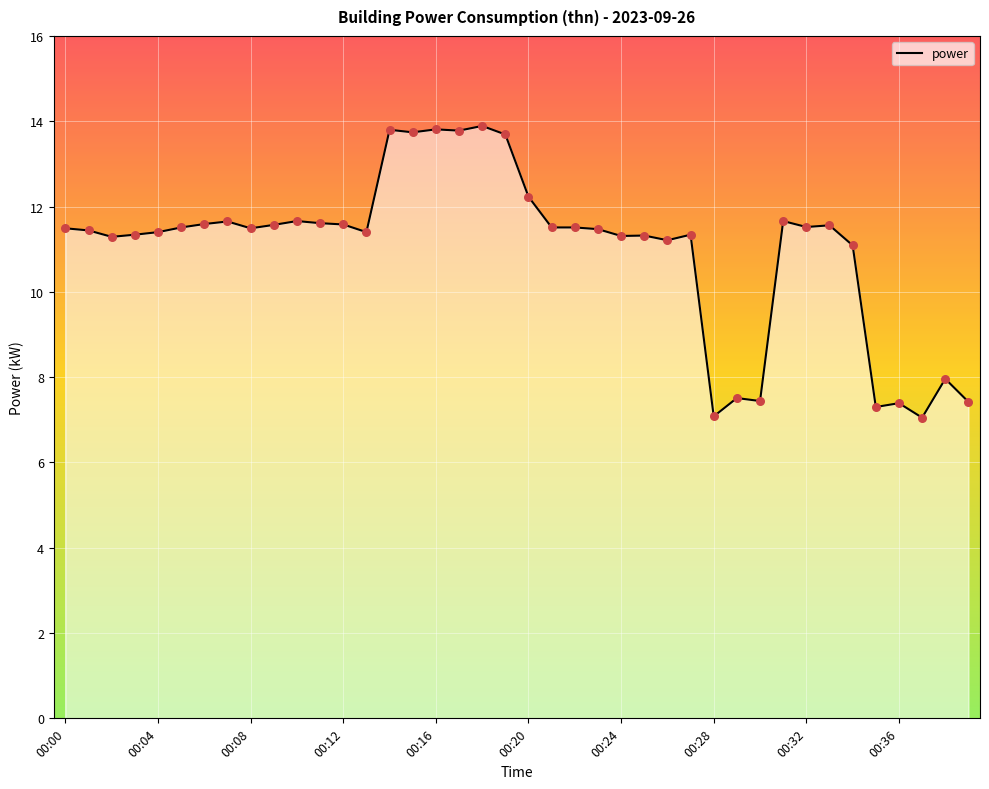

What is the maximum value shown in the chart?

13.9